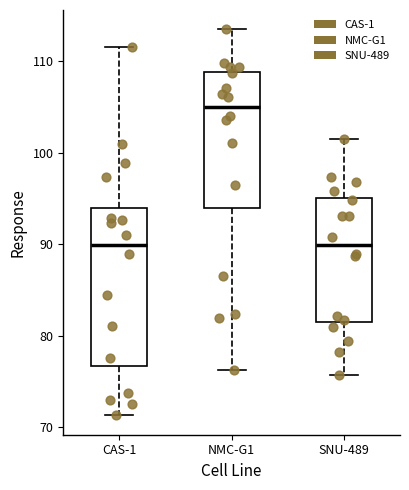

Which box is the tallest, from its lower edge to its upper edge?

CAS-1